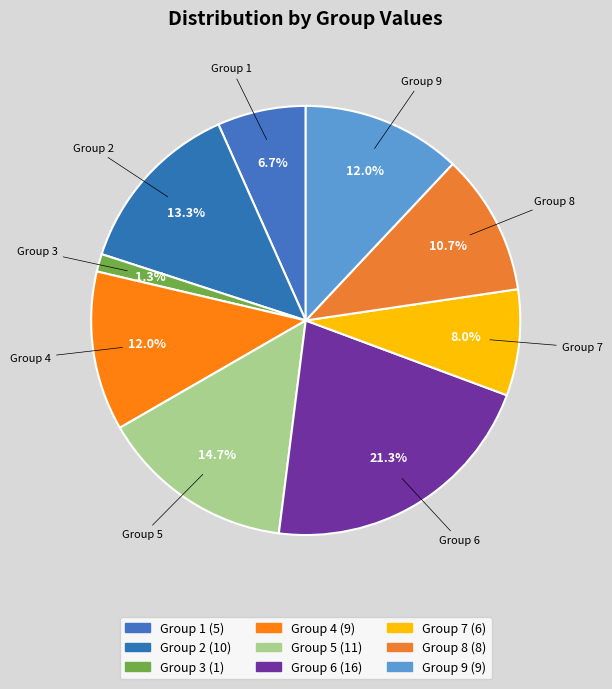

Is there a majority slice in this chart?

No